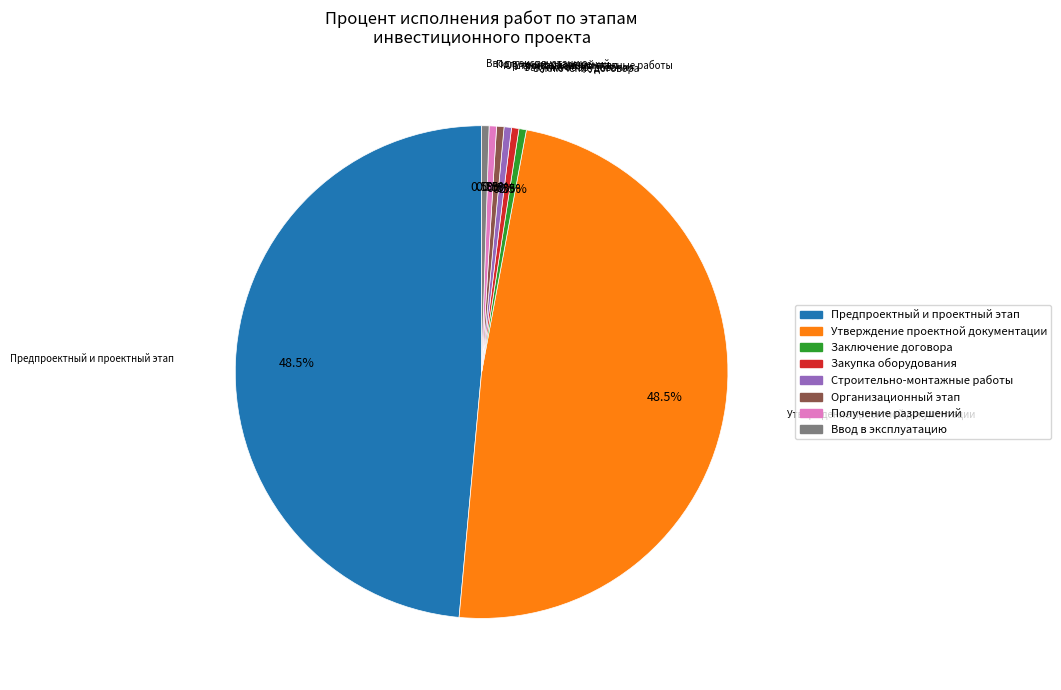

Is there any slice that represents more than half of the pie?

No